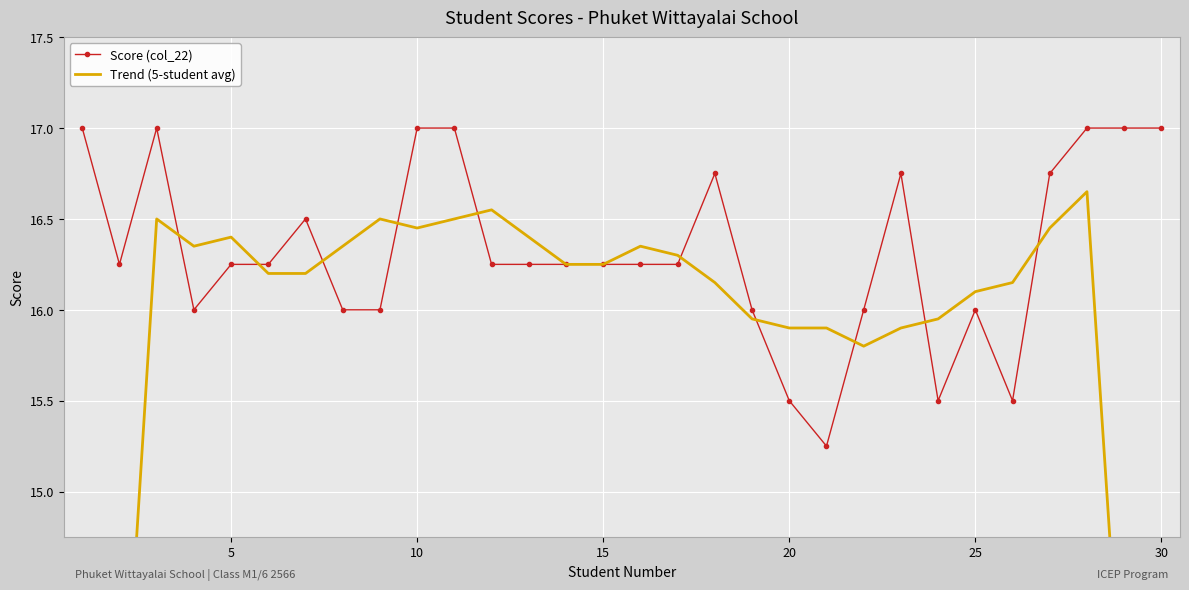

True or false: Score (col_22) has more than 0 interior local peaks.

True